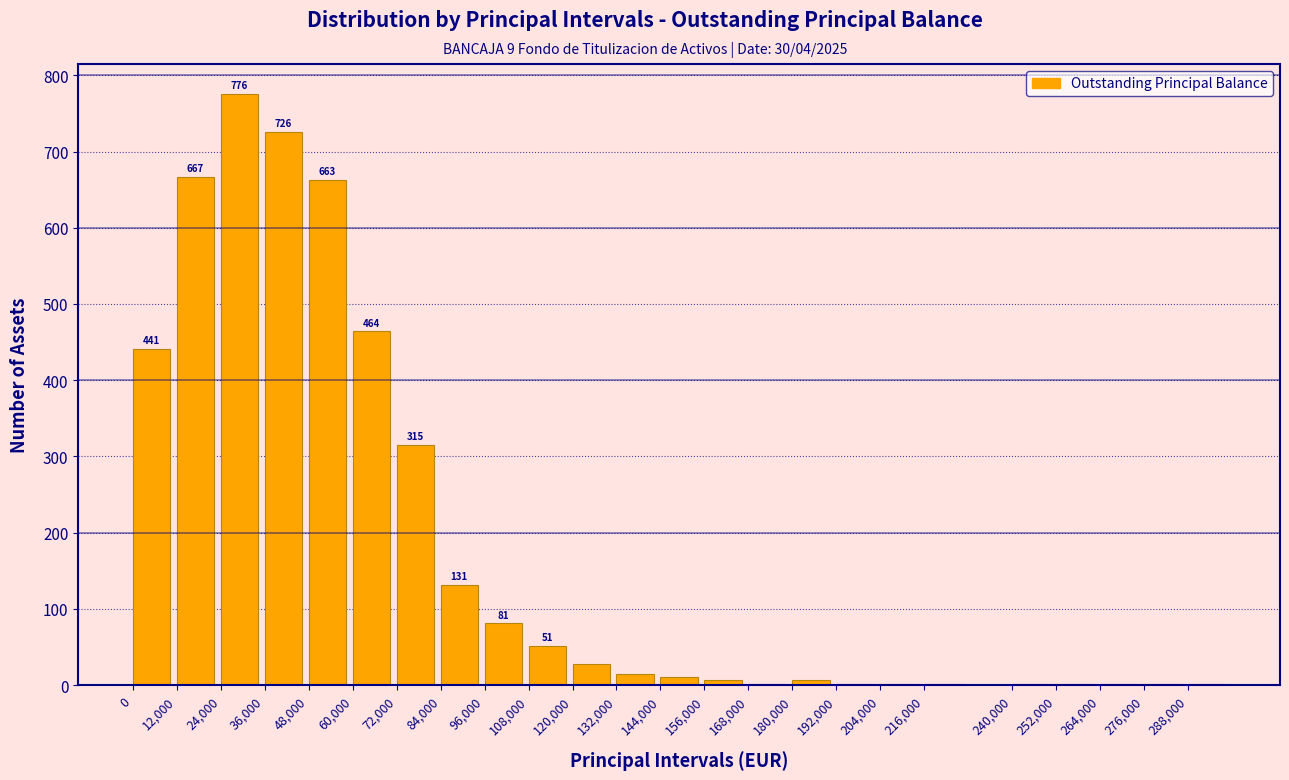

What is the change in value from 60,000 to 84,000?

-333